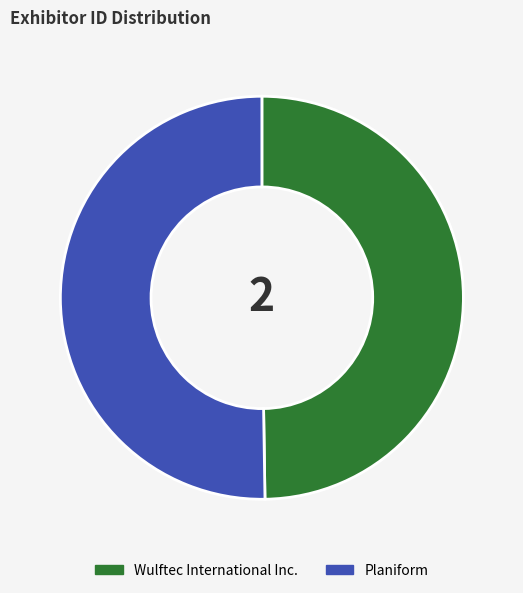

Do Wulftec International Inc. and Planiform together represent more than half of the pie?

Yes